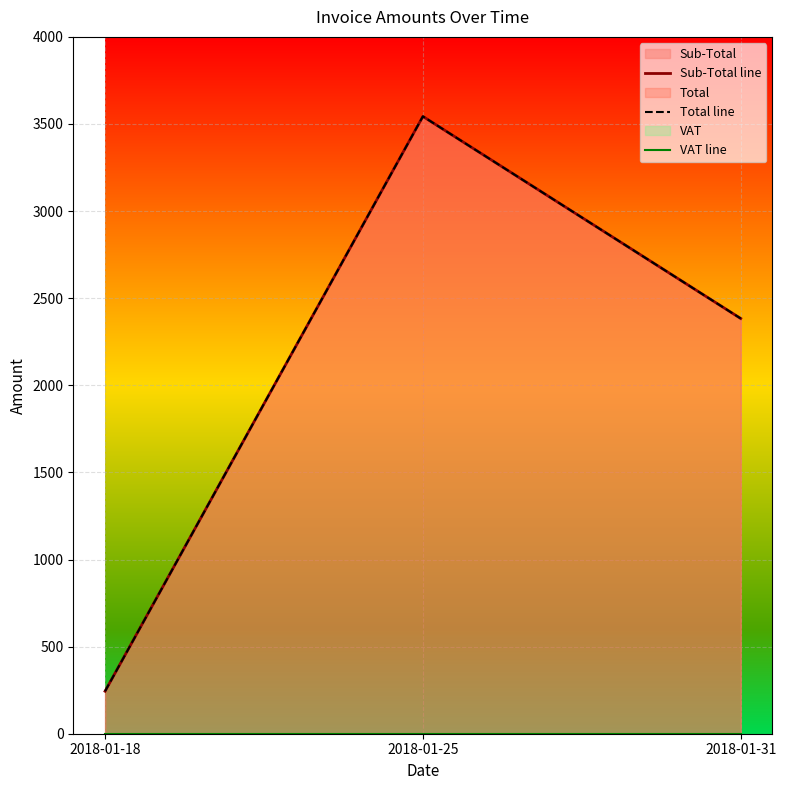

What is the average value of the Sub-Total line series?

2057.0